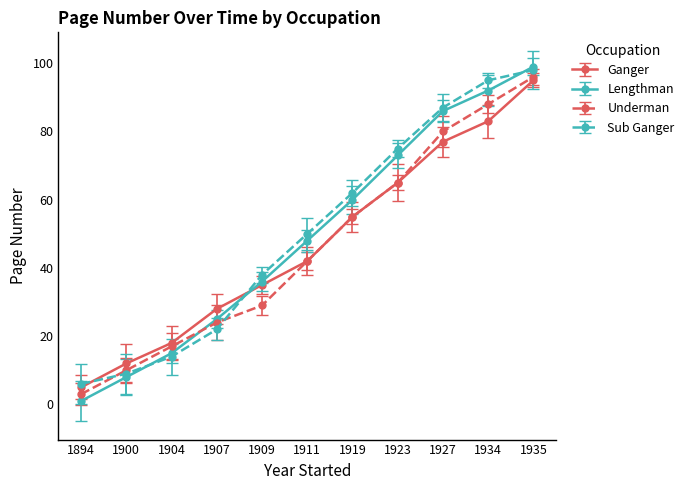

Between which two adjacent categories do Sub Ganger and Lengthman first intersect?

1900 and 1904